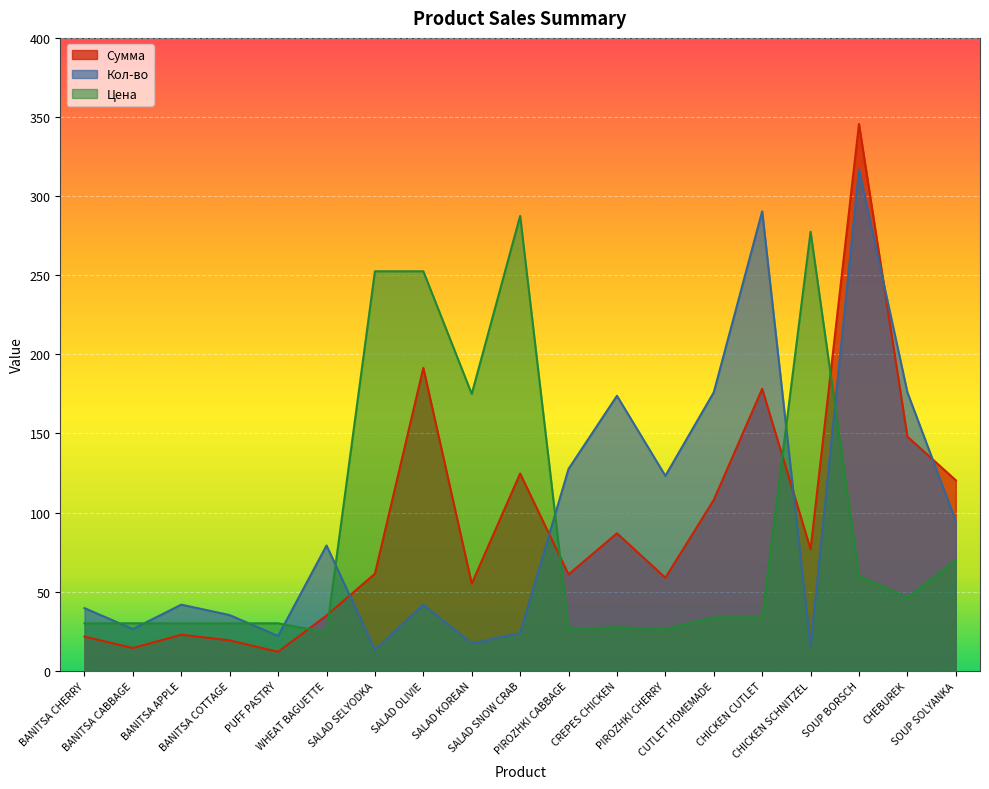

At which category does the chart reach its peak across all series?

SOUP BORSCH